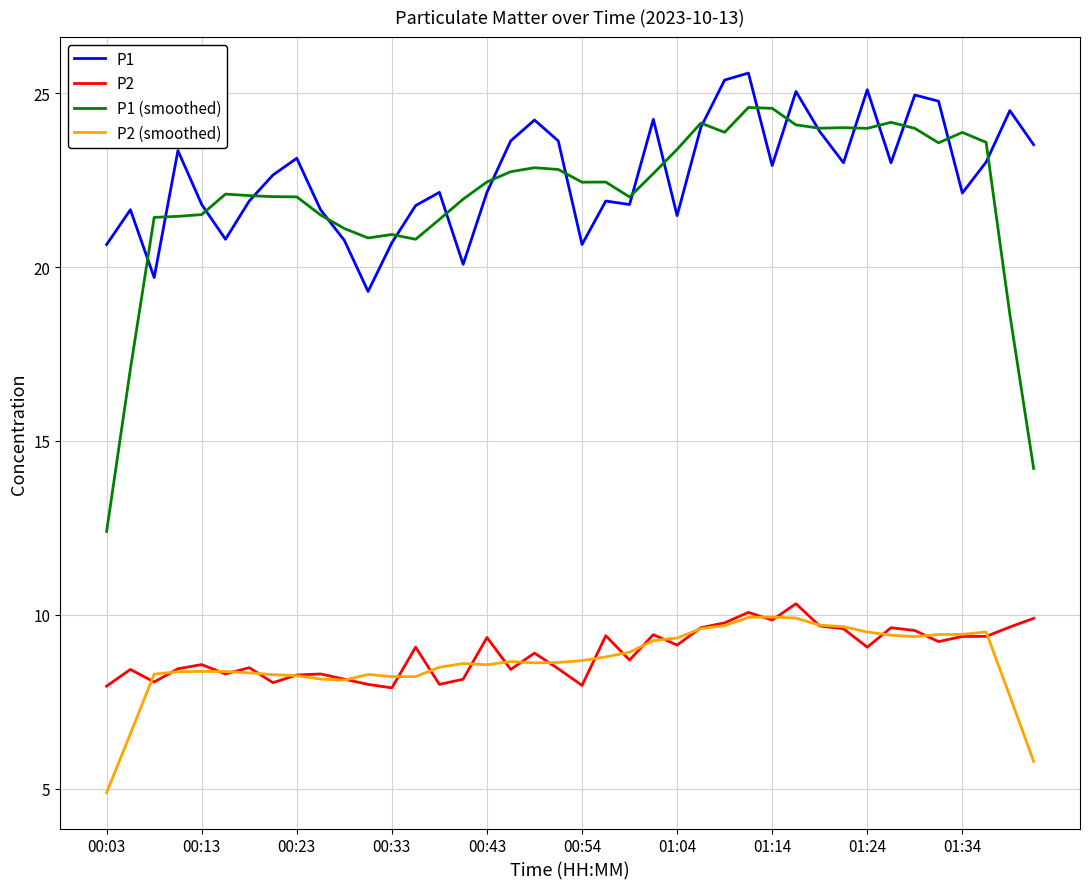

What is the maximum value for P1?

25.6